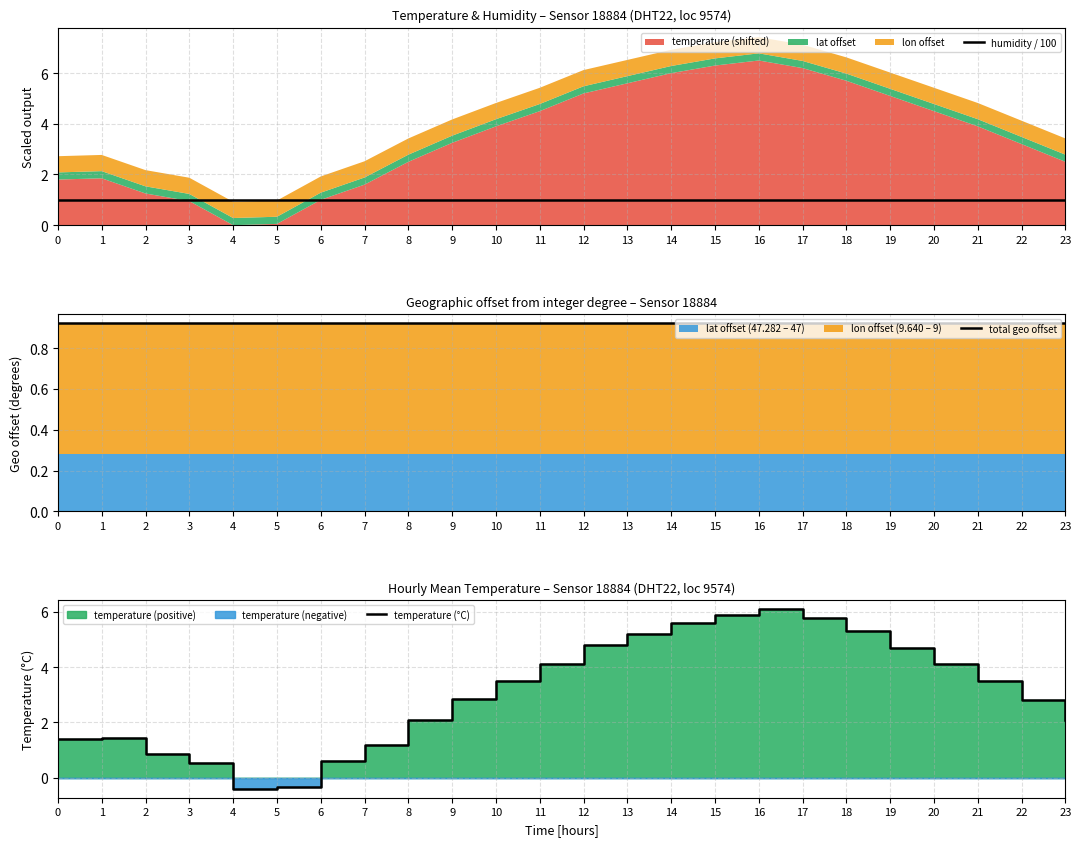

Is the value of total geo offset at 20 greater than the value of temperature (°C) at 4?

Yes